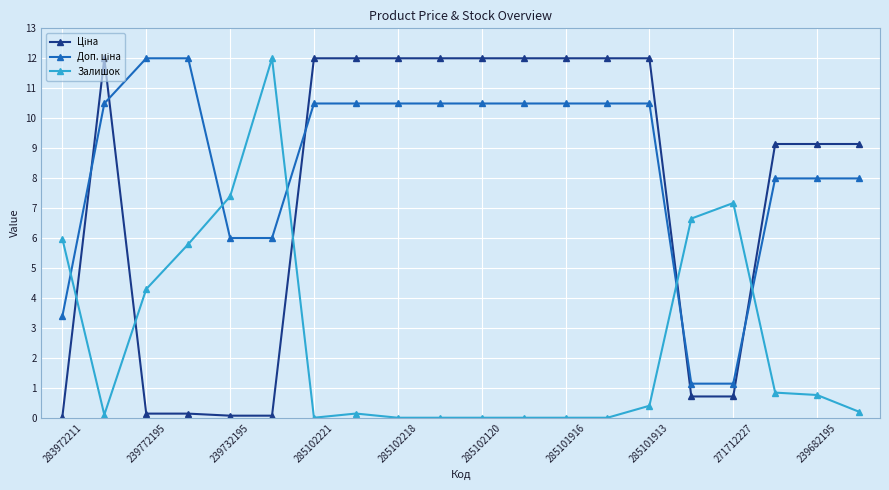

What is the maximum value for Залишок?

12.0